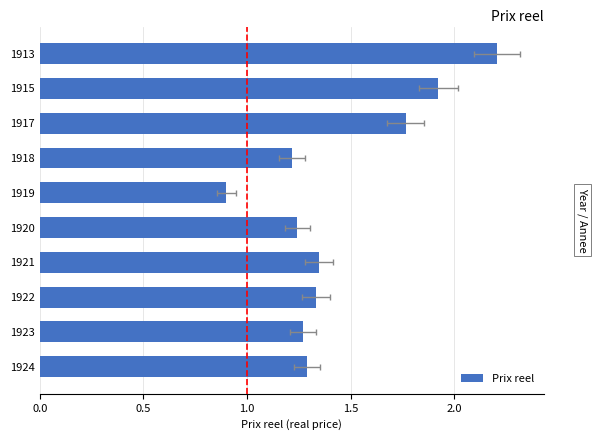

The value at 1918 is 1.7. True or false?

False